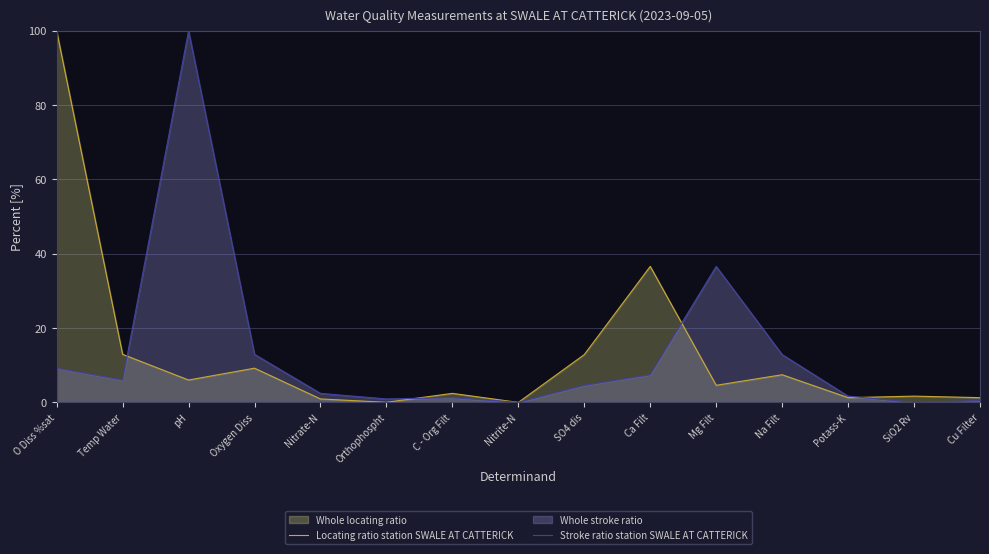

How many intersections are there between Locating ratio station SWALE AT CATTERICK and Stroke ratio station SWALE AT CATTERICK?

6